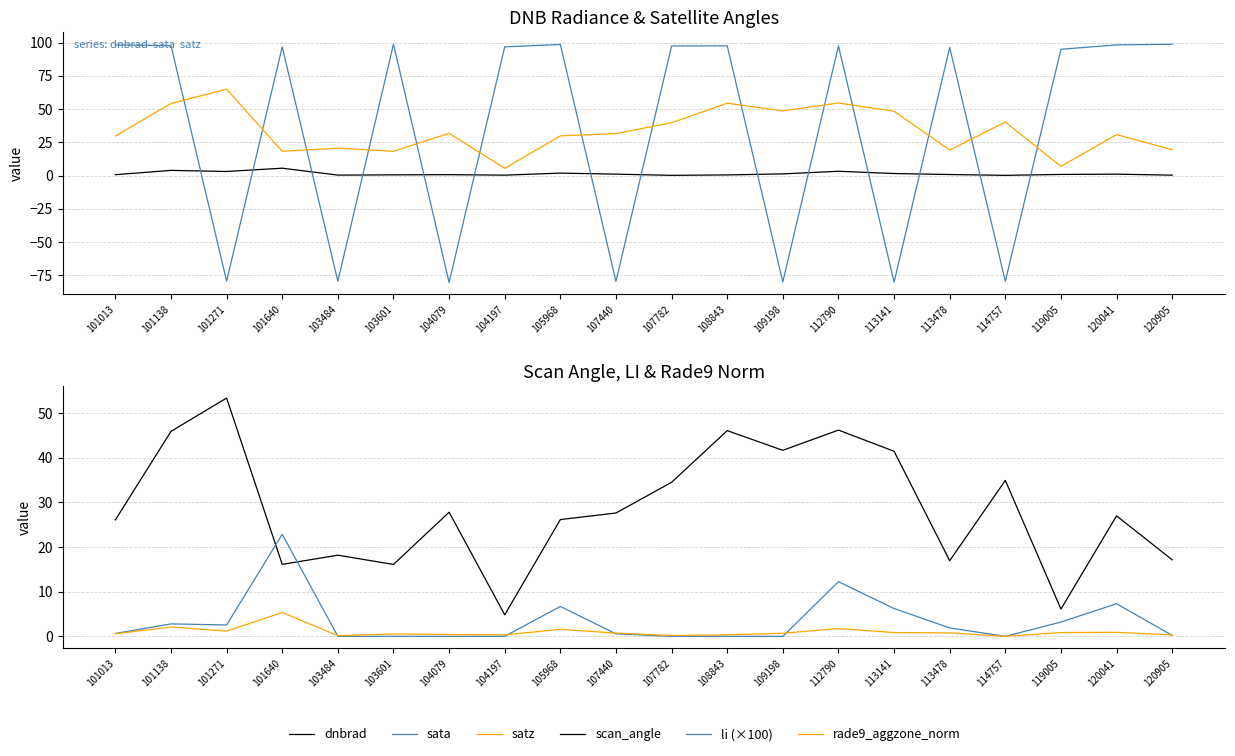

What are all the series names shown in the legend?

dnbrad, sata, satz, scan_angle, li (×100), rade9_aggzone_norm